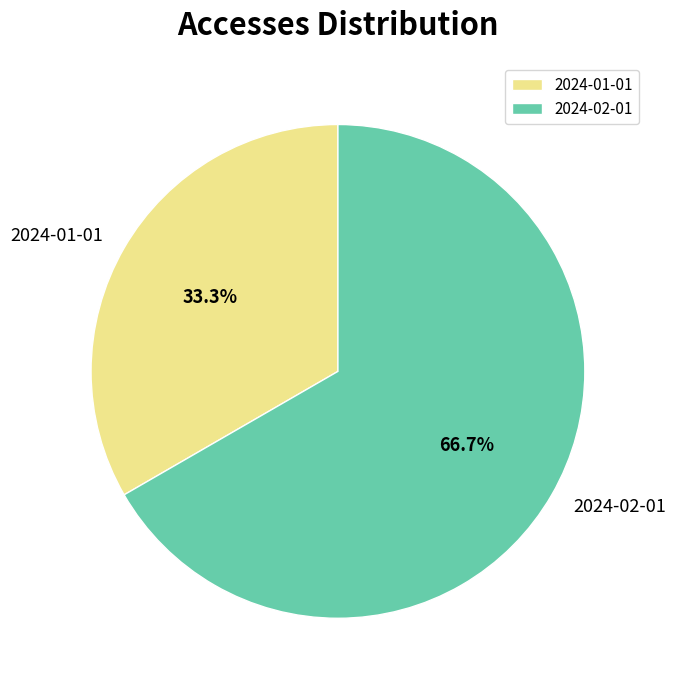

True or false: 2024-01-01 accounts for 18% of the total.

False